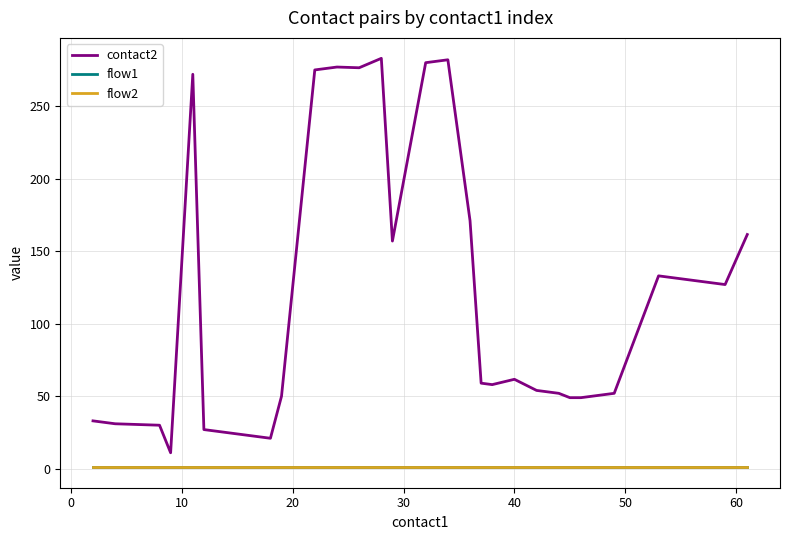

What is the maximum value shown in the chart?

283.0